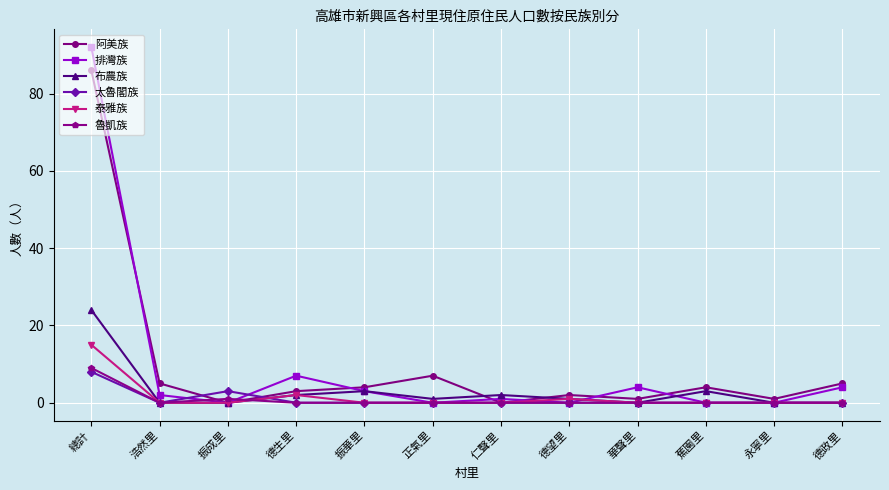

Which series has the largest range (max minus min)?

排灣族